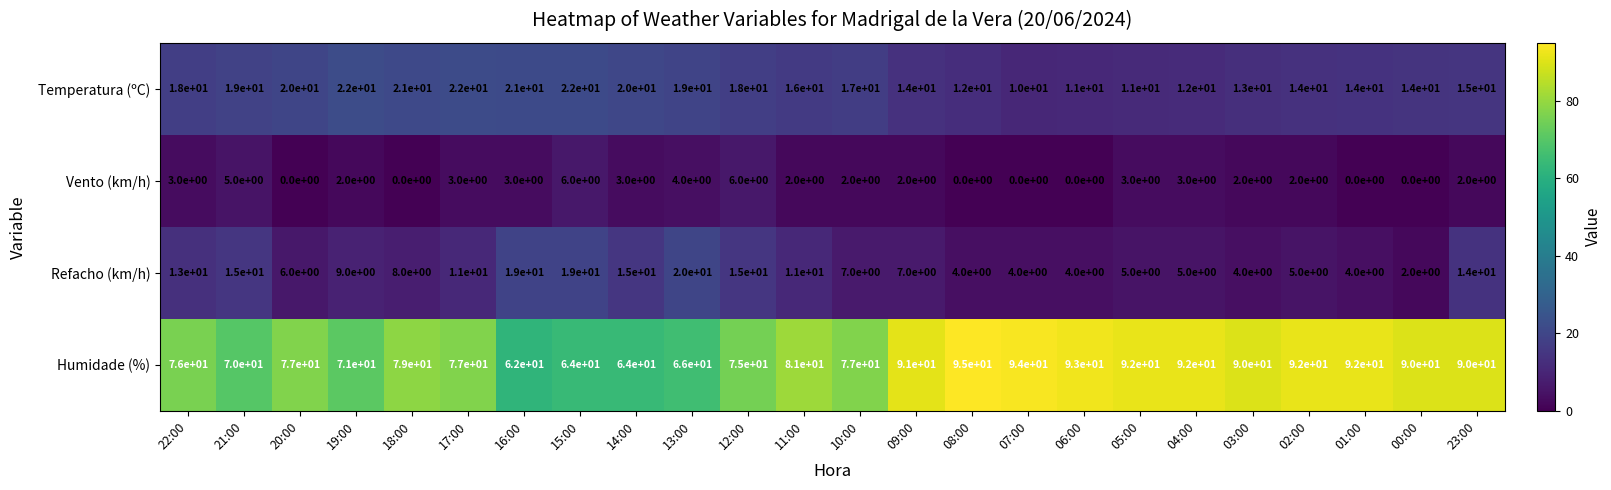

What is the difference between the maximum and second lowest values in the Temperatura (ºC) series?

11